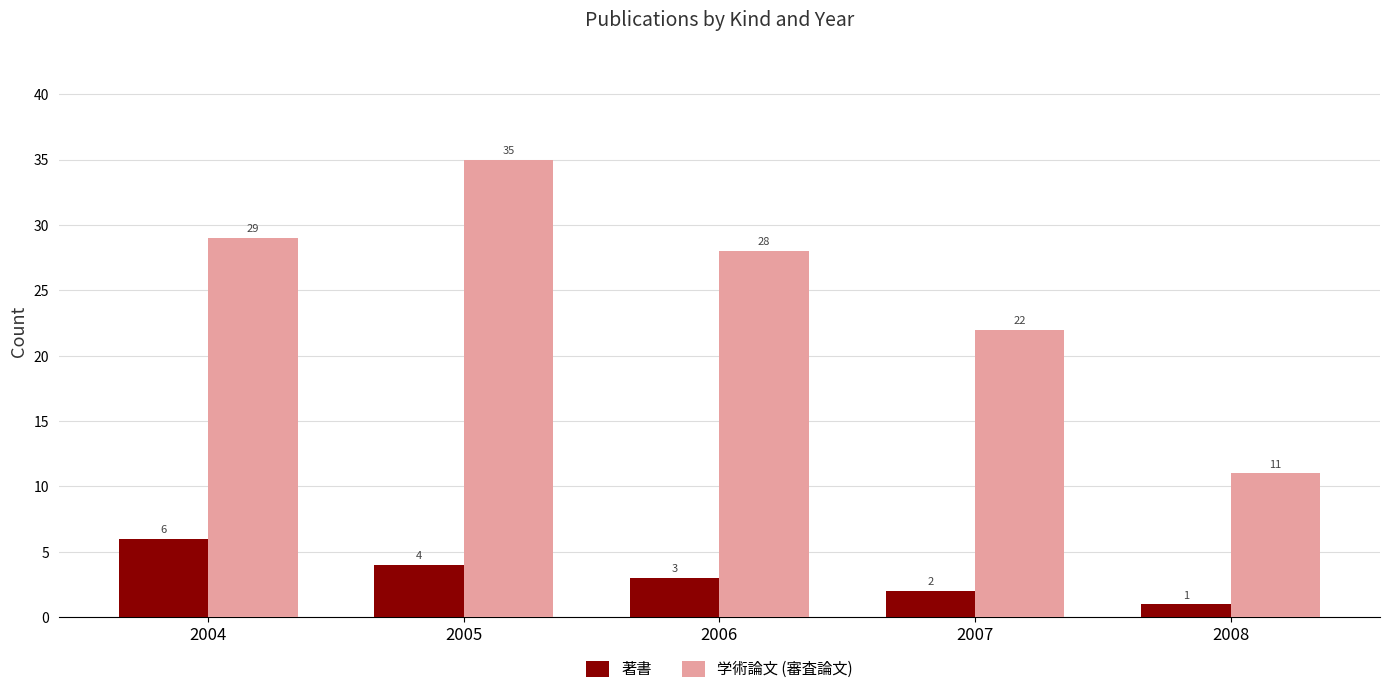

The 著書 series shows 5 at 2006. True or false?

False